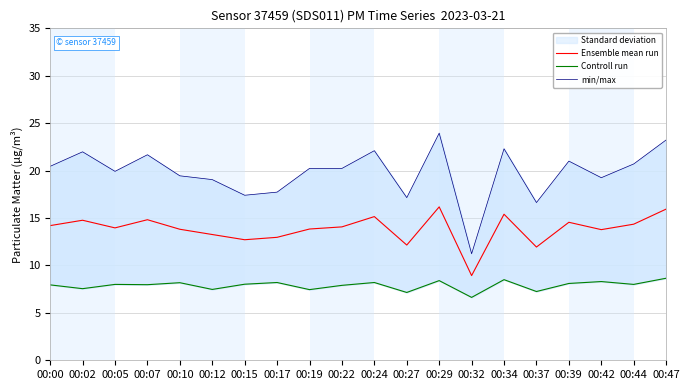

What is the difference between the maximum and minimum values in the min/max series?

12.7